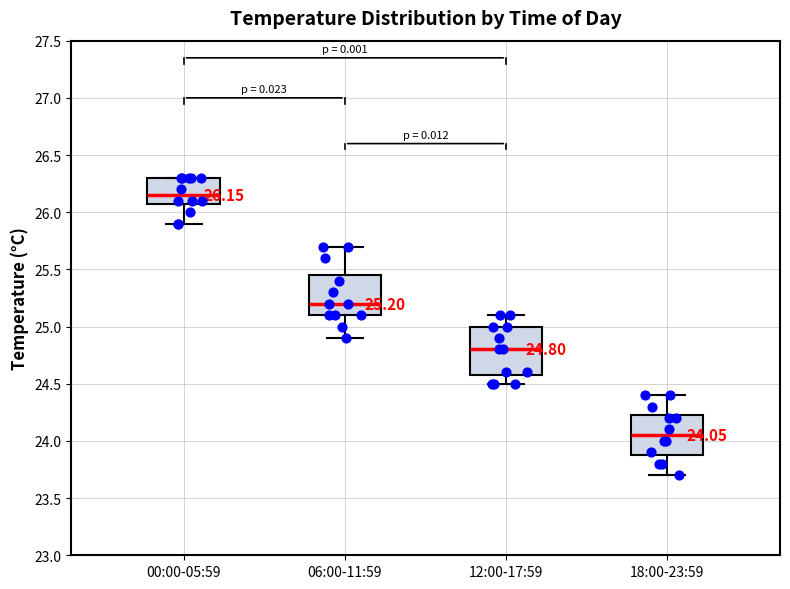

Comparing the boxes themselves (not the whiskers), which one is the tallest?

12:00-17:59